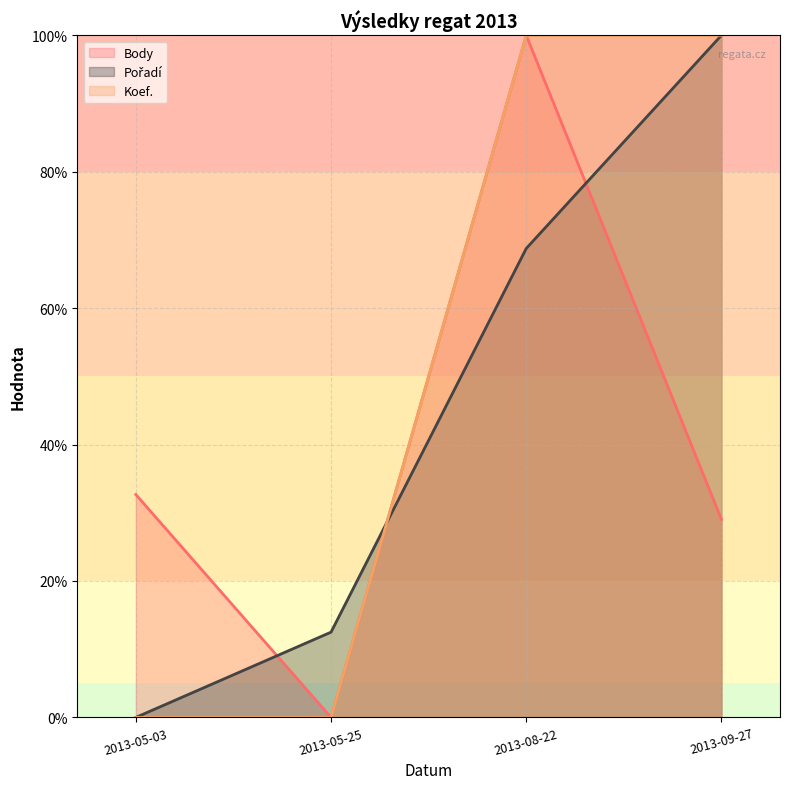

Is it true that Body equals 100.0 at 2013-08-22?

True